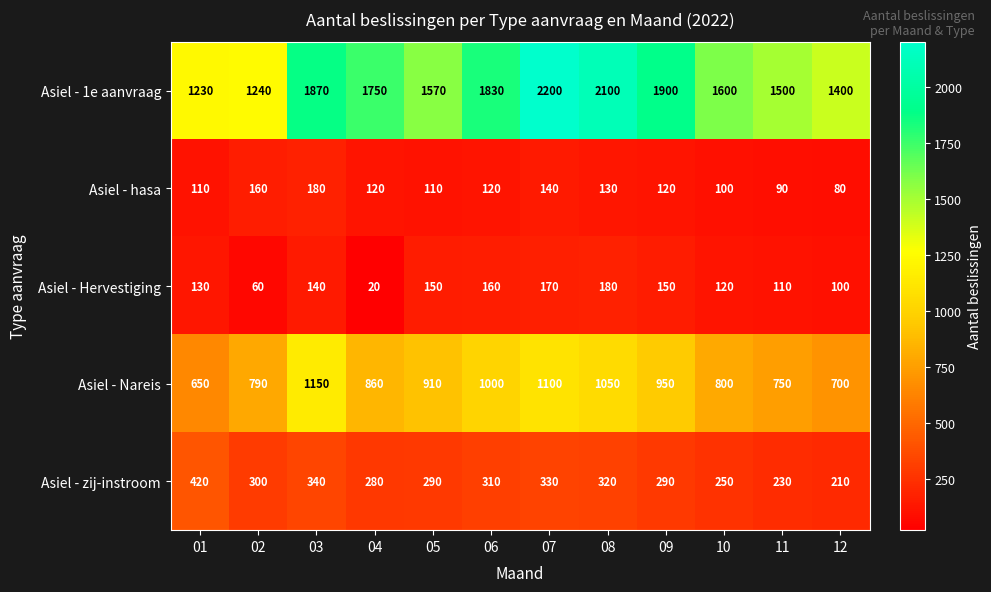

What is the sum of the Asiel - 1e aanvraag values at 08 and 07?

4300